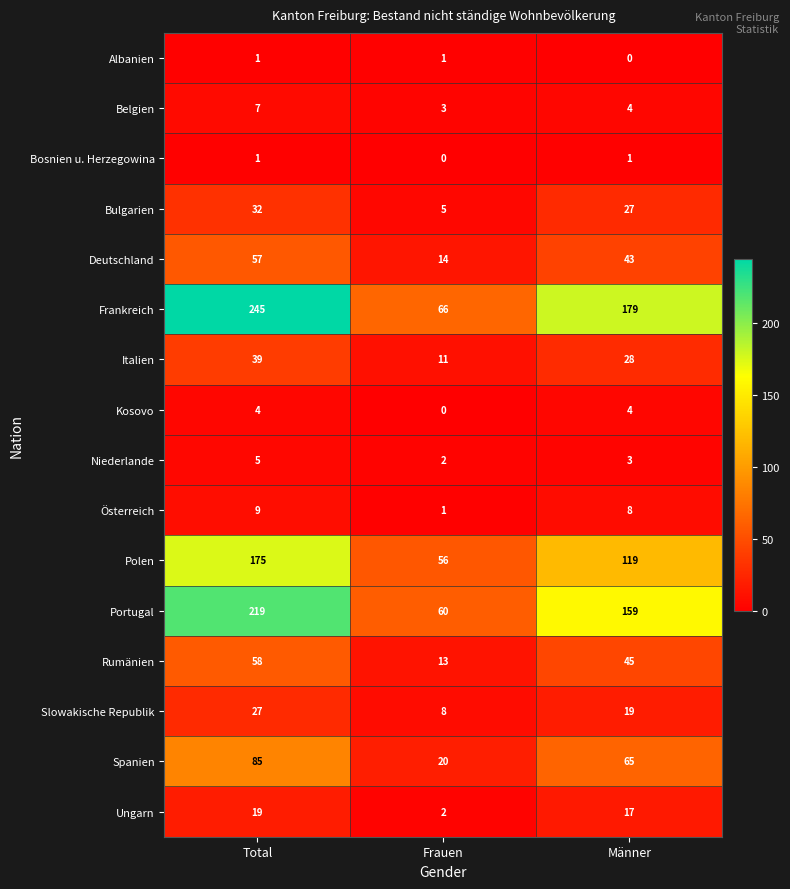

How many series are shown in this chart?

16